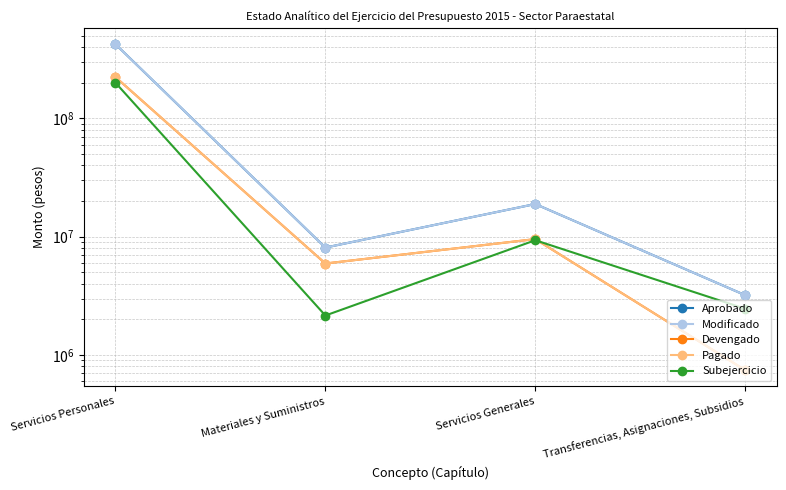

What are all the series names shown in the legend?

Aprobado, Modificado, Devengado, Pagado, Subejercicio